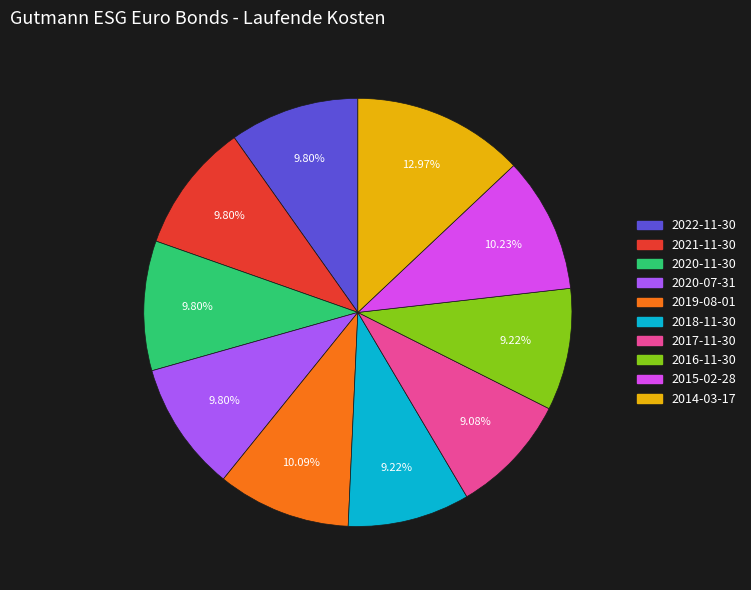

Is it true that 2020-07-31 is 10% of the pie?

True